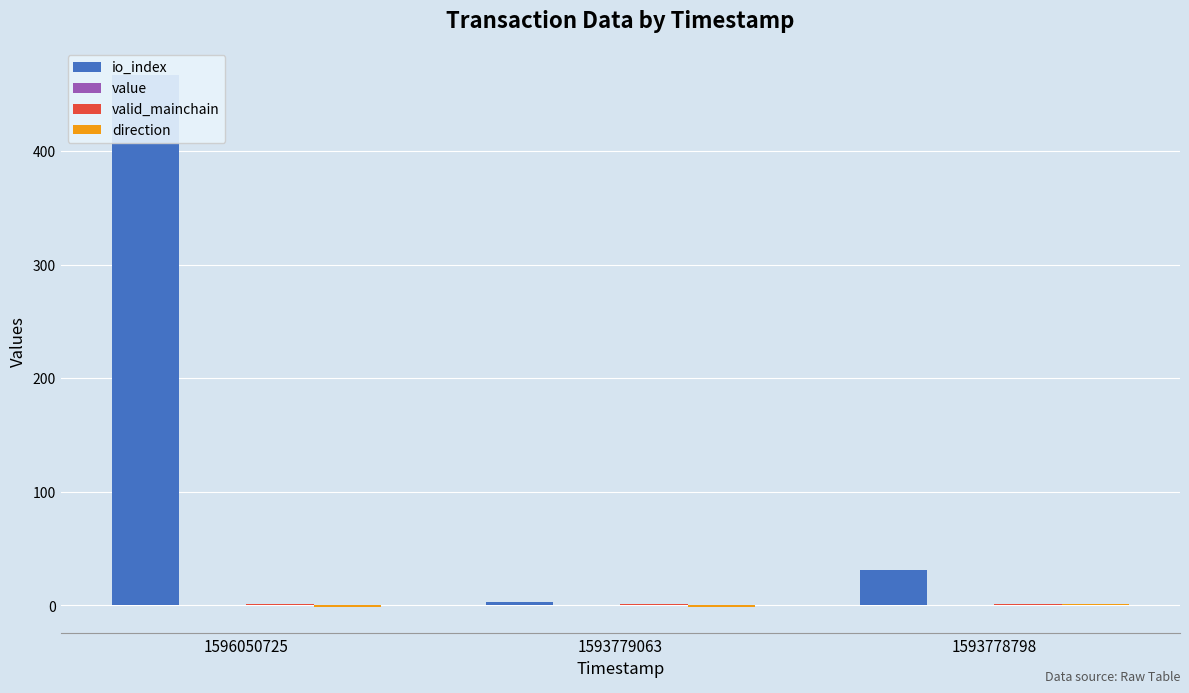

Reading right to left, what are all the values shown in this chart?

io_index: 31.0	3.0	467.0
value: 0.0	0.0	0.0
valid_mainchain: 1.0	1.0	1.0
direction: 1.0	-1.0	-1.0